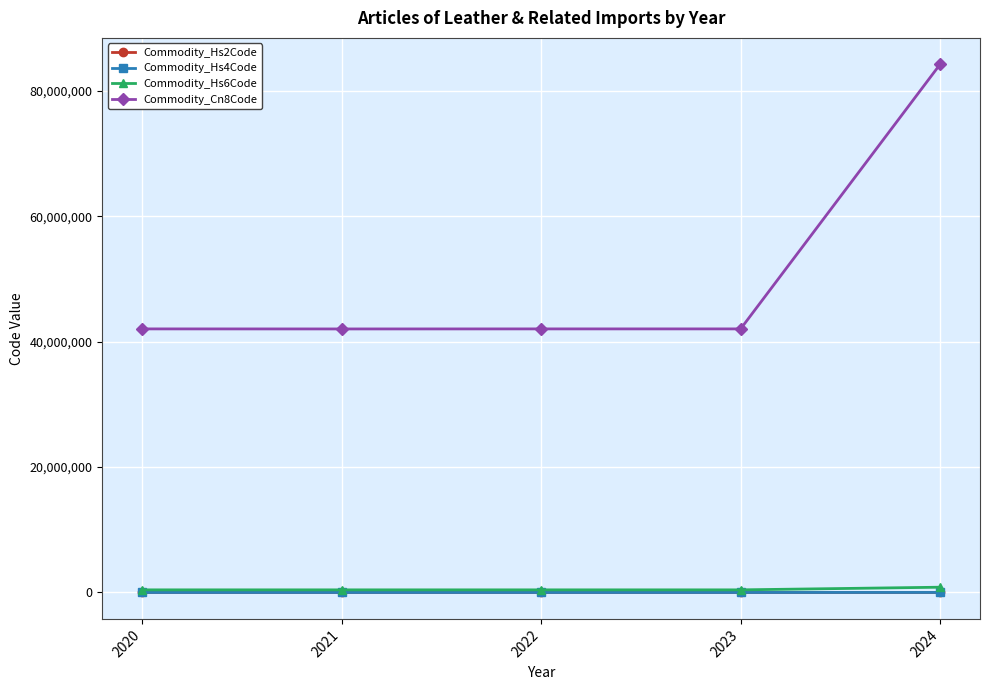

How many data points does each series have?

5